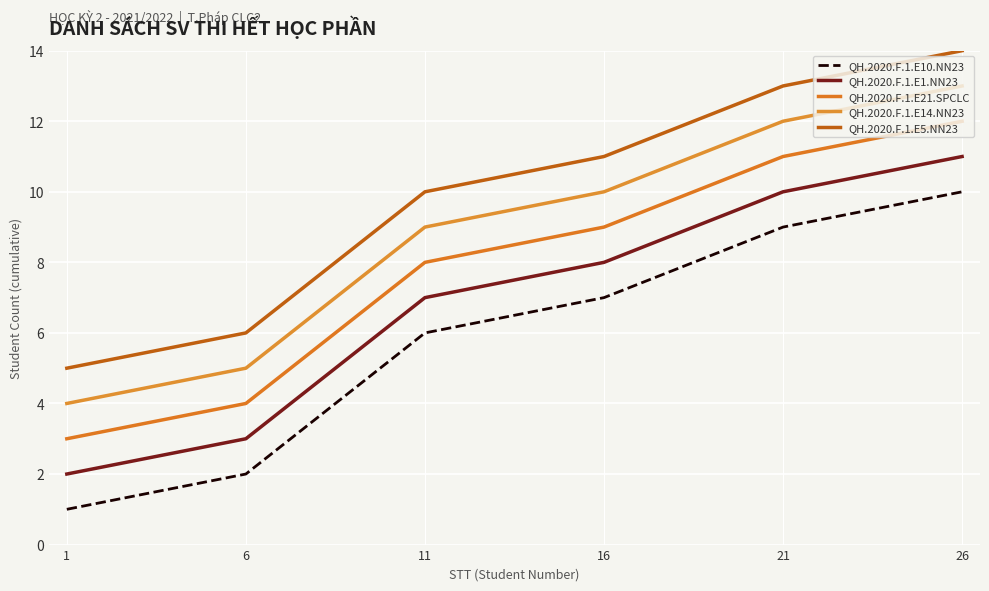

Which series has the widest spread of values?

QH.2020.F.1.E10.NN23